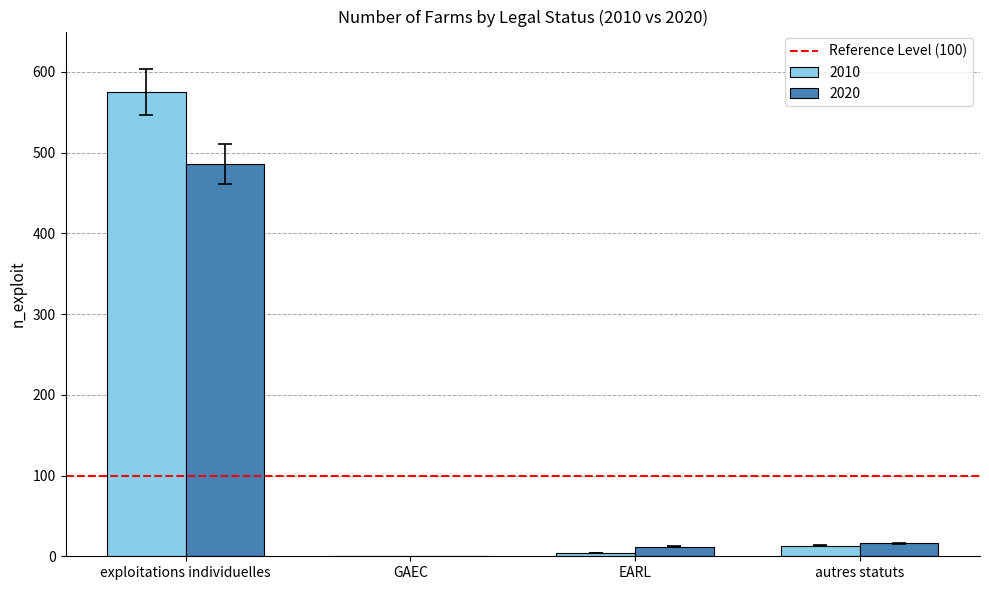

What is the sum of all 2020 values?

514